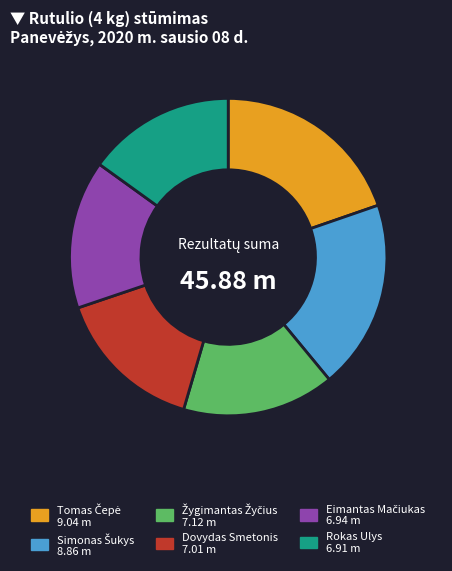

Is there a majority slice in this chart?

No